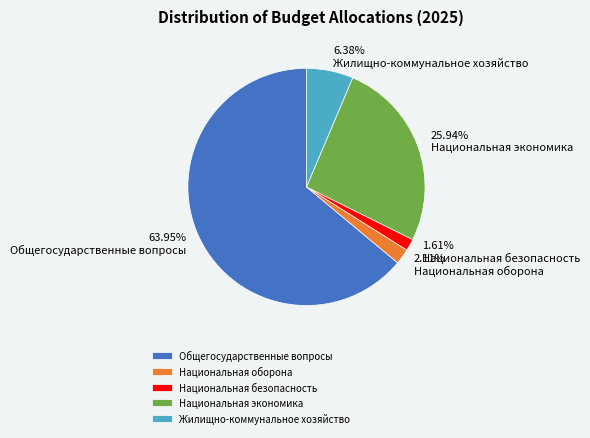

Count the number of slices in the pie.

5